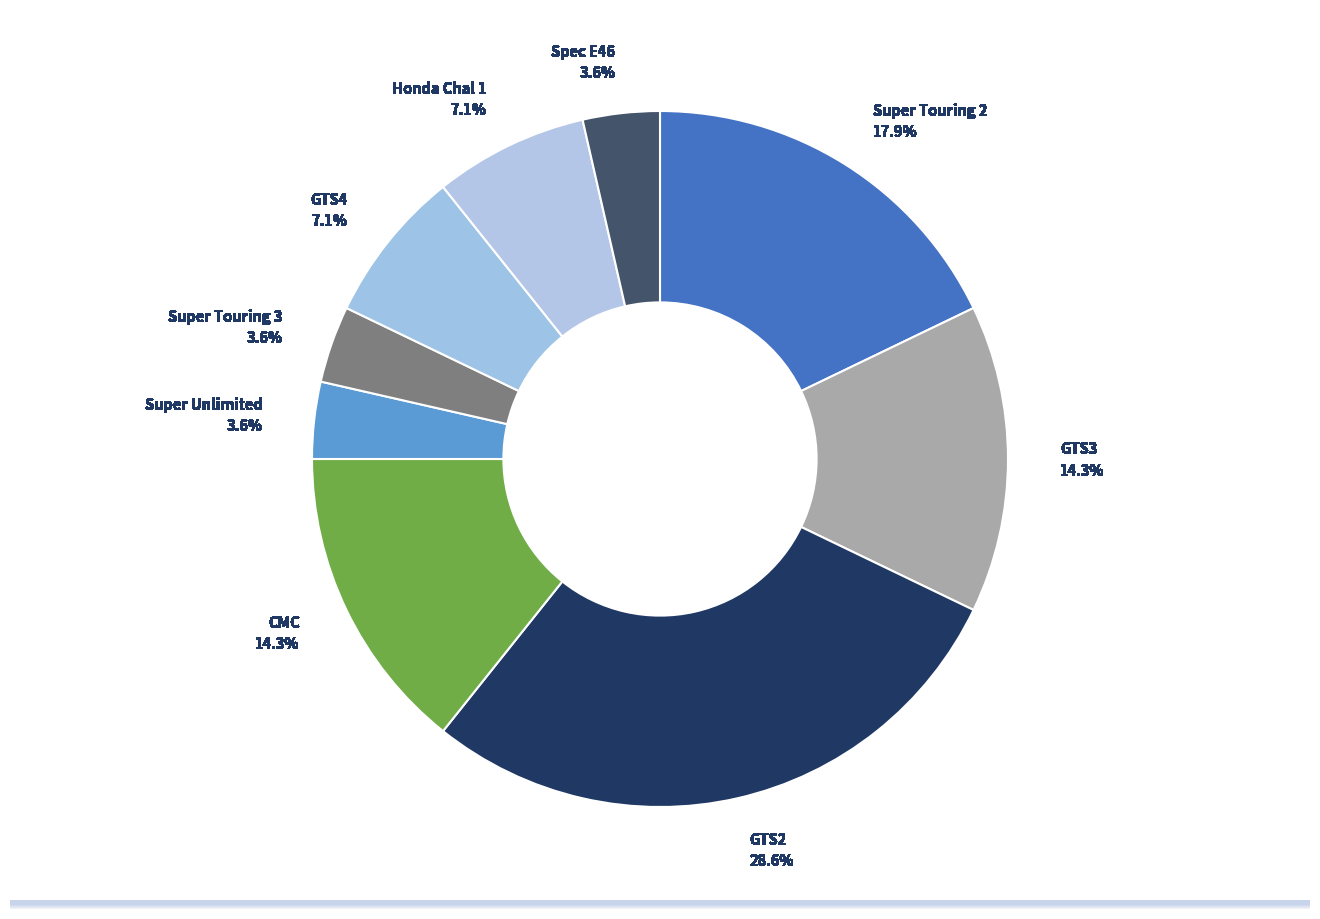

Count the number of slices in the pie.

9